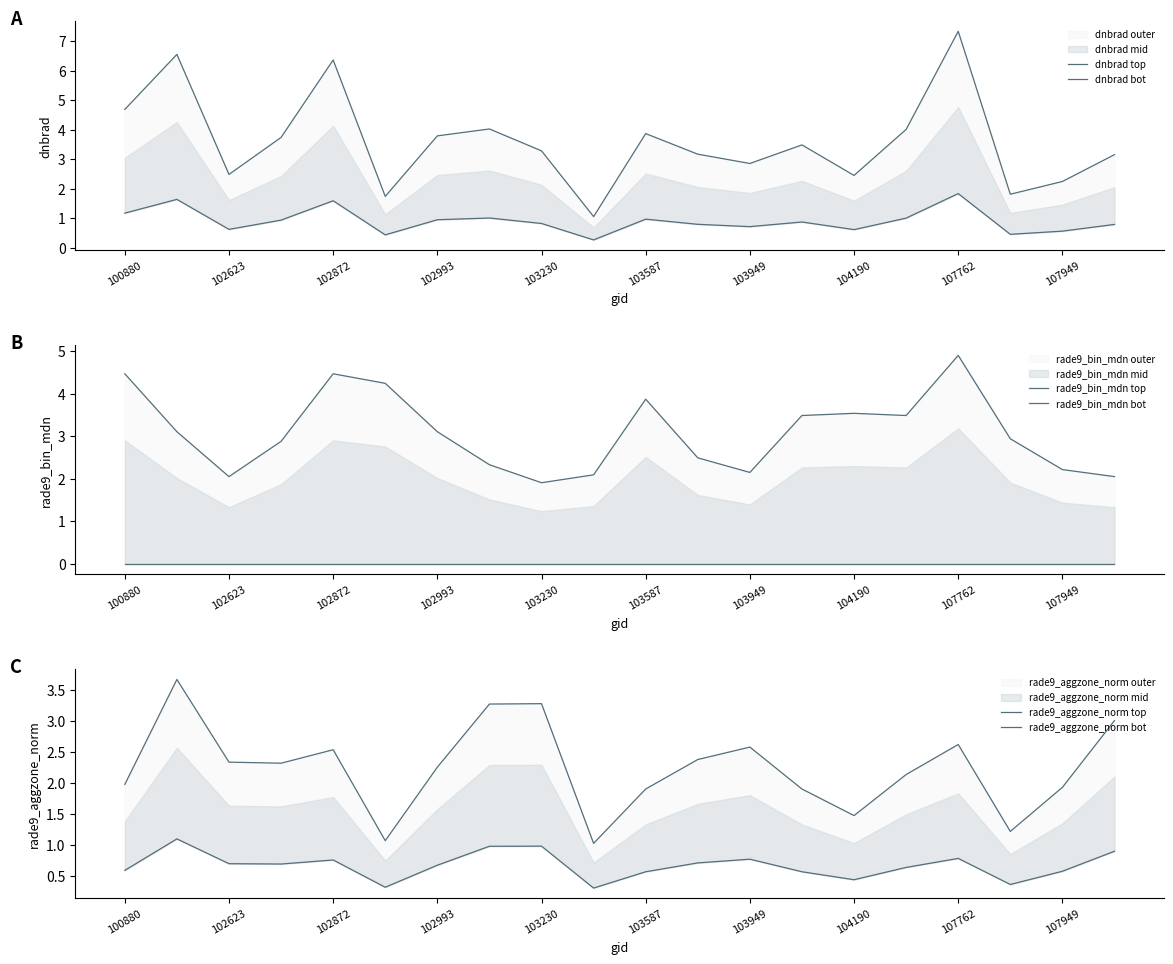

What is the sum of all rade9_aggzone_norm bot values?

13.5